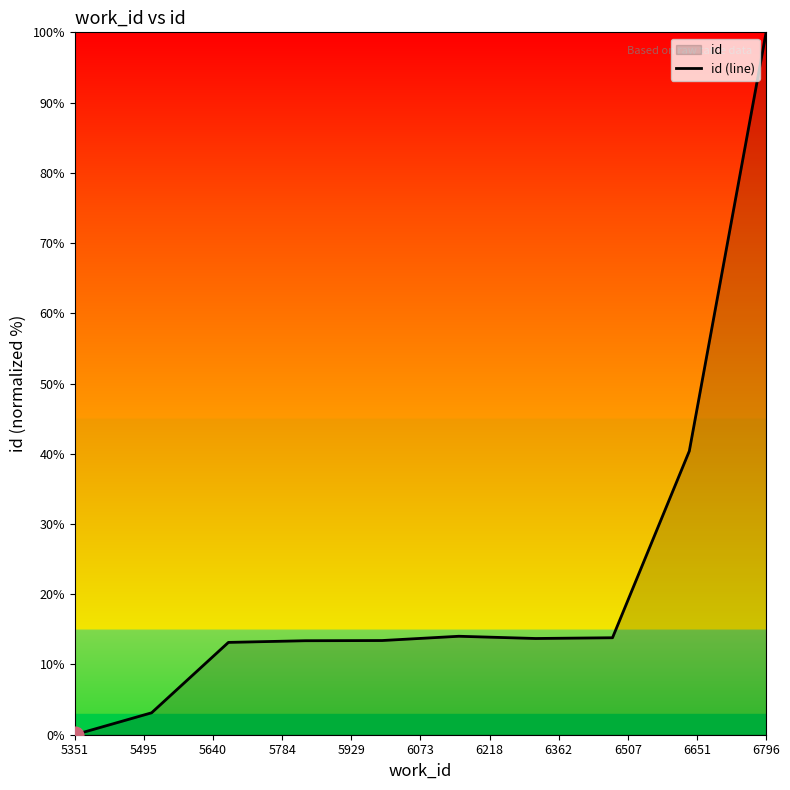

True or false: the data has more than 2 interior local peaks.

False